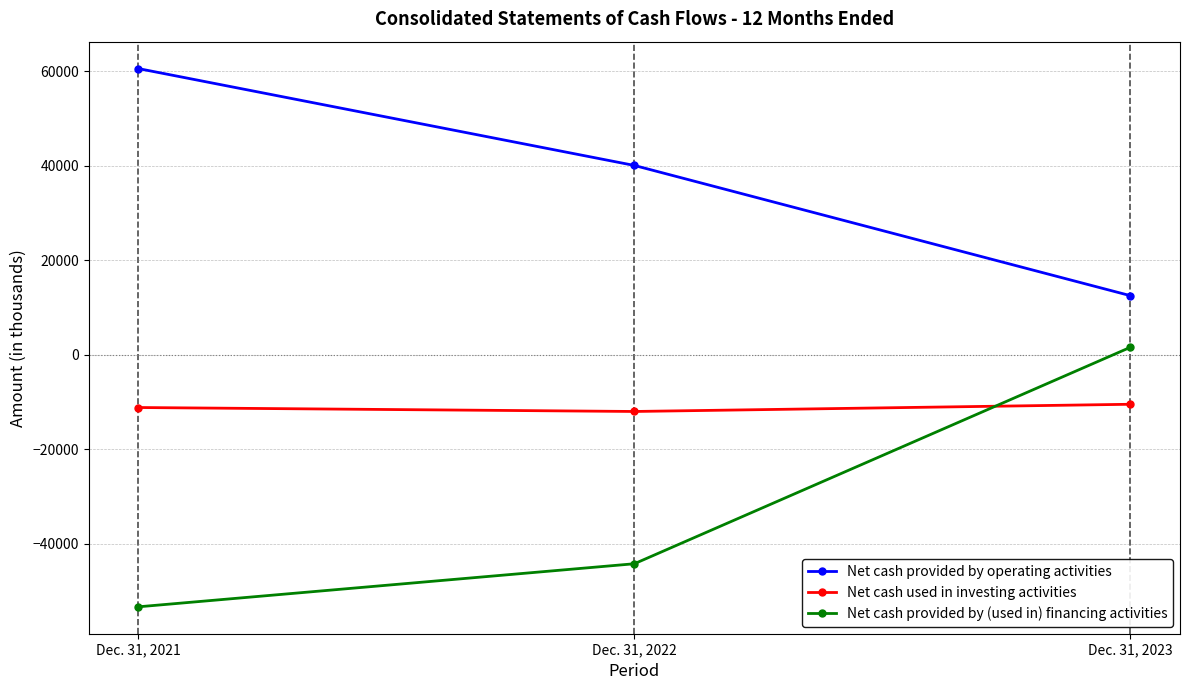

Is it true that Net cash provided by (used in) financing activities equals -53393 at Dec. 31, 2021?

True